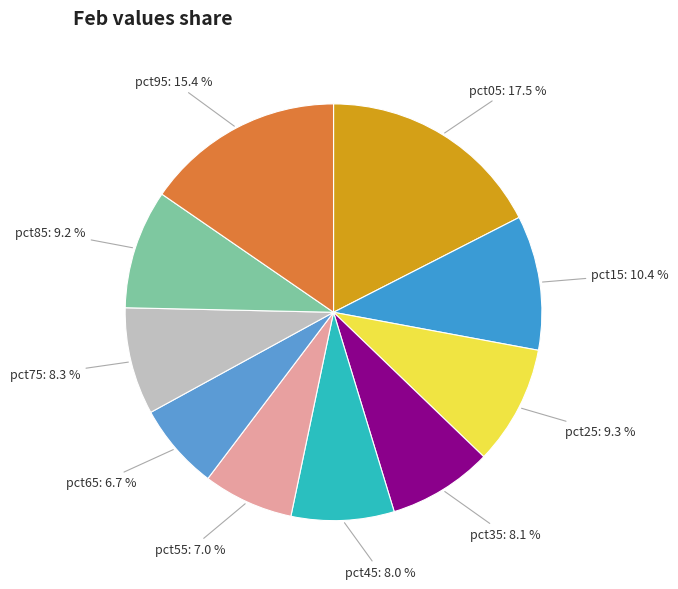

Is there any slice that represents more than half of the pie?

No